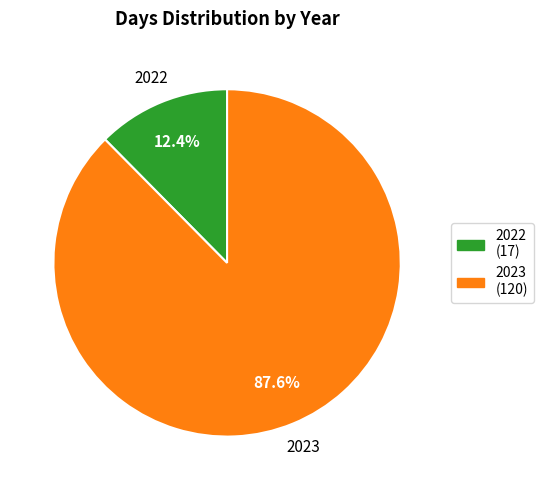

Count the number of slices in the pie.

2